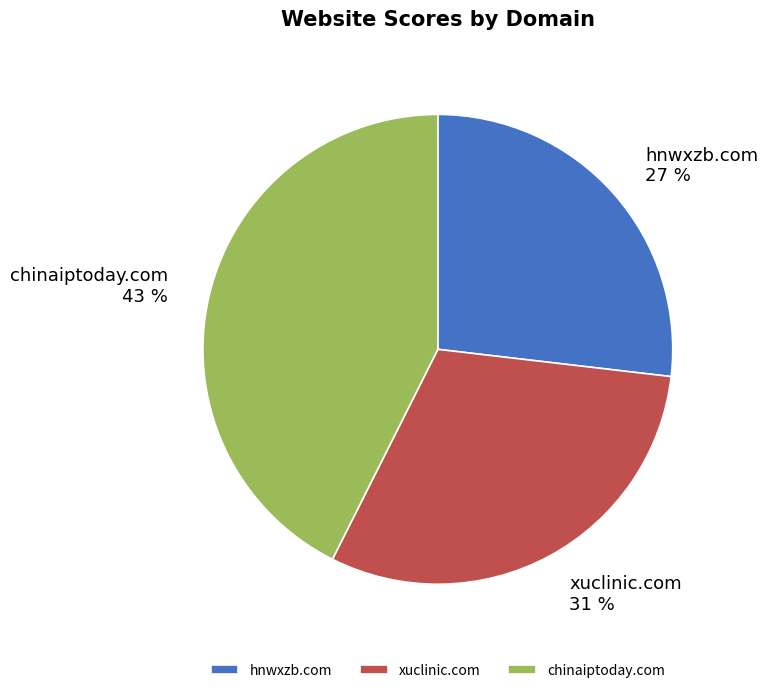

Does chinaiptoday.com represent more than half of the total?

No